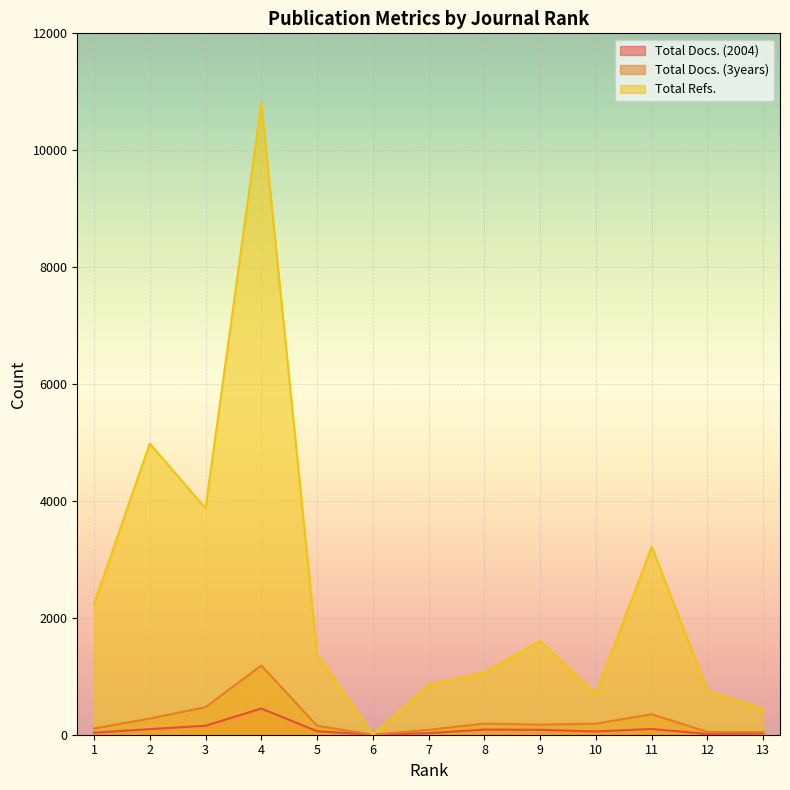

Which series changed the most between 1 and 2?

Total Refs.